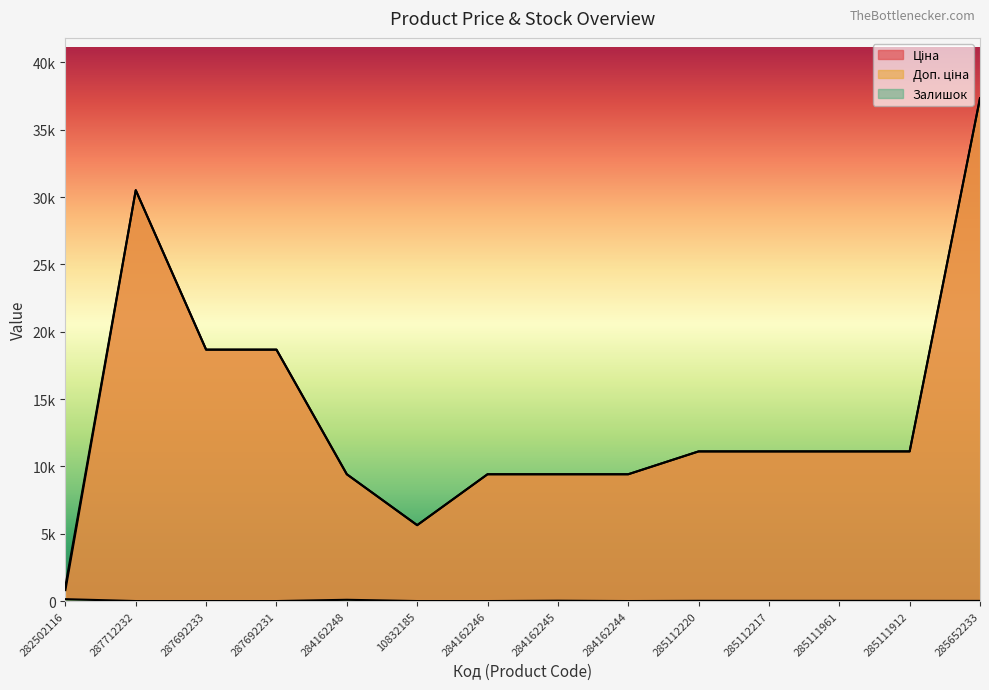

How many data points does each series have?

14